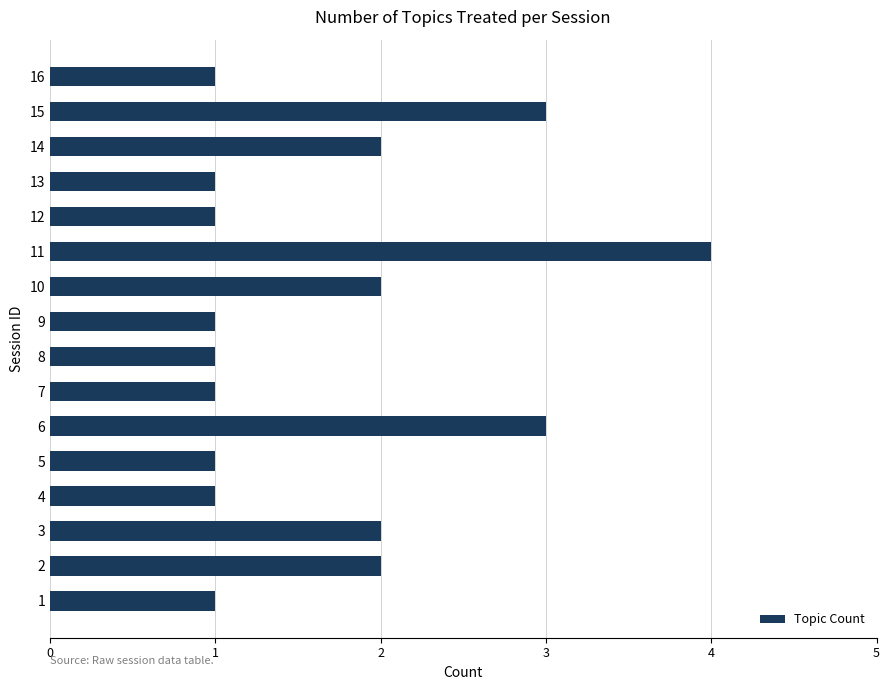

Reading bottom to top, what are all the values shown in this chart?

1=1	2=2	3=2	4=1	5=1	6=3	7=1	8=1	9=1	10=2	11=4	12=1	13=1	14=2	15=3	16=1